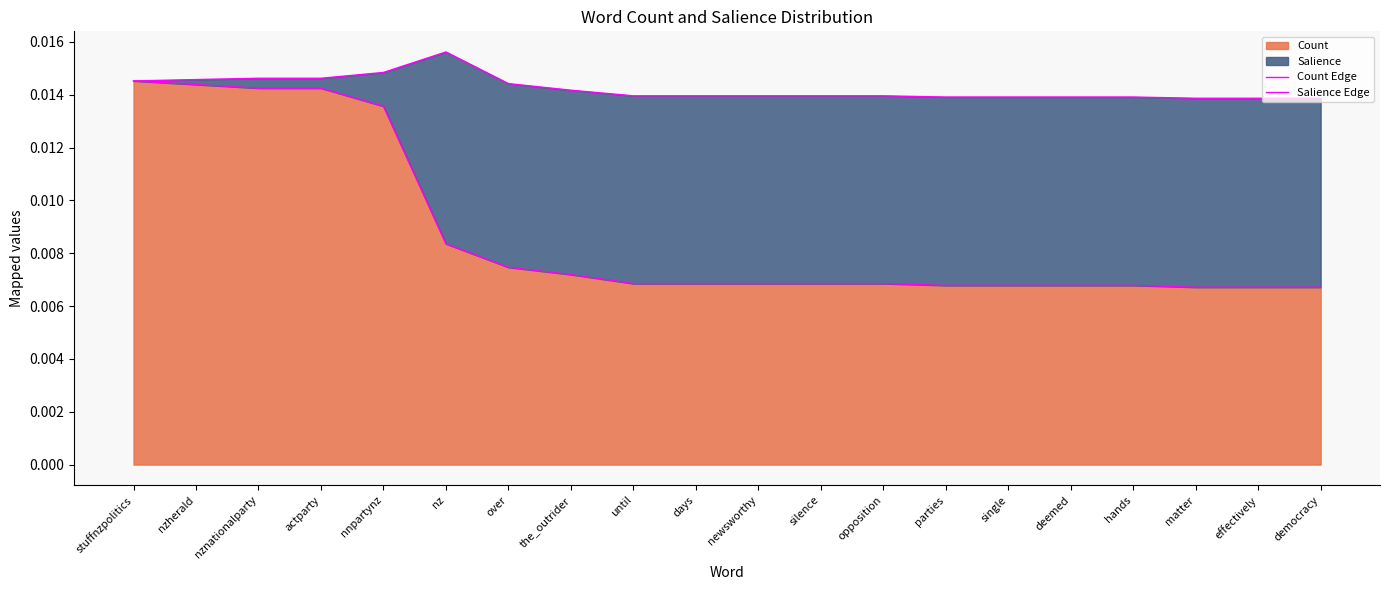

Does the chart display data point markers on the line(s)?

No